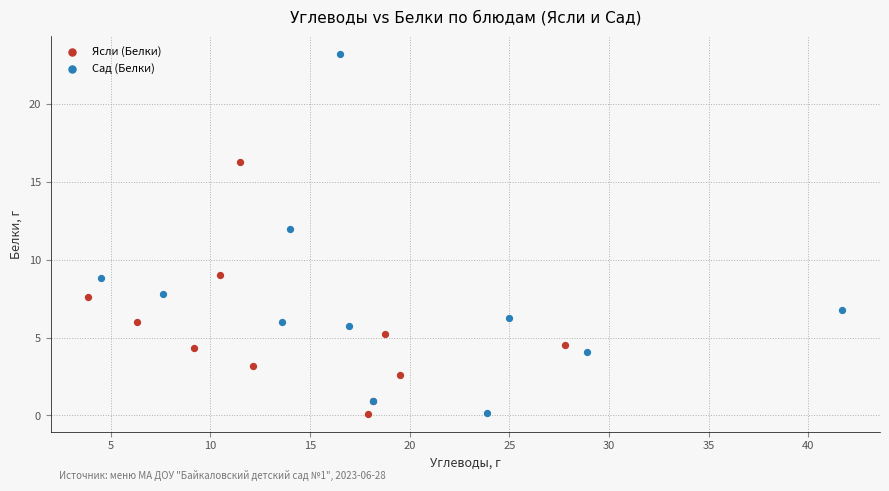

Which series has the largest Y range (max minus min)?

Сад (Белки)